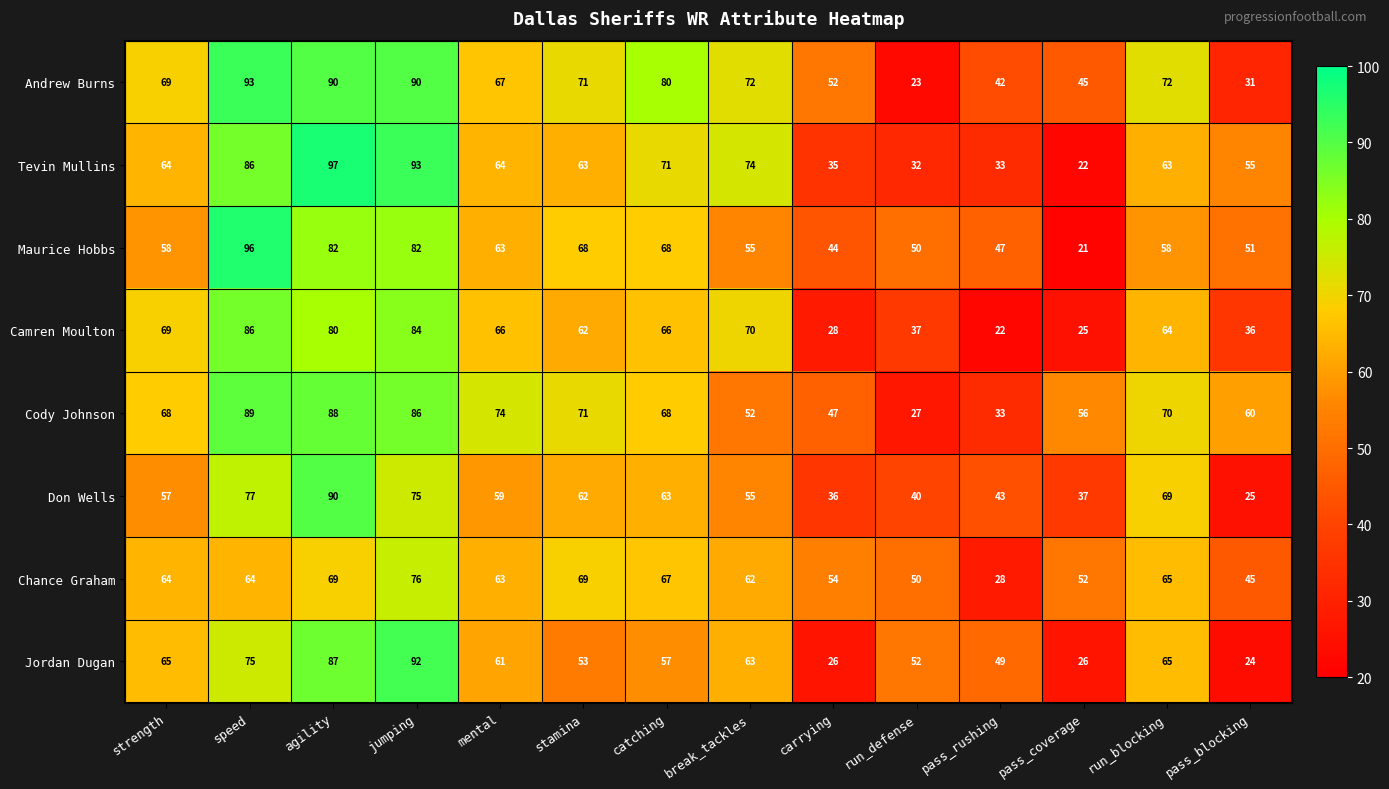

Rank the series by their maximum value, from highest to lowest.

Tevin Mullins, Maurice Hobbs, Andrew Burns, Jordan Dugan, Don Wells, Cody Johnson, Camren Moulton, Chance Graham